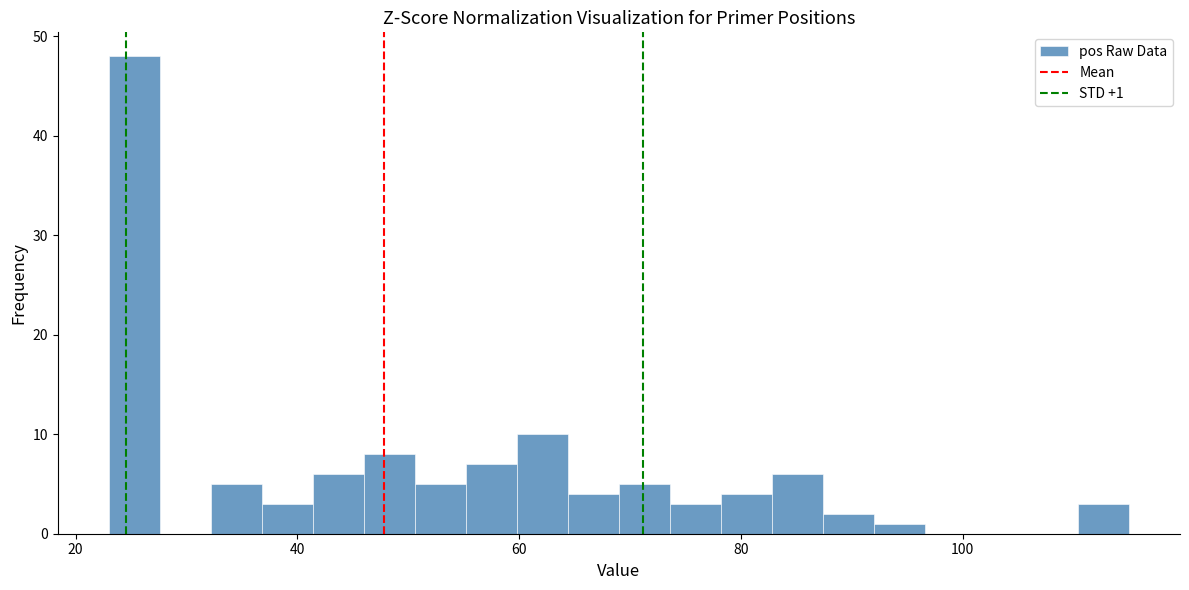

Around what value on the x-axis is the tallest bar? Give the approximate position of its centre, as read against the axis.

26